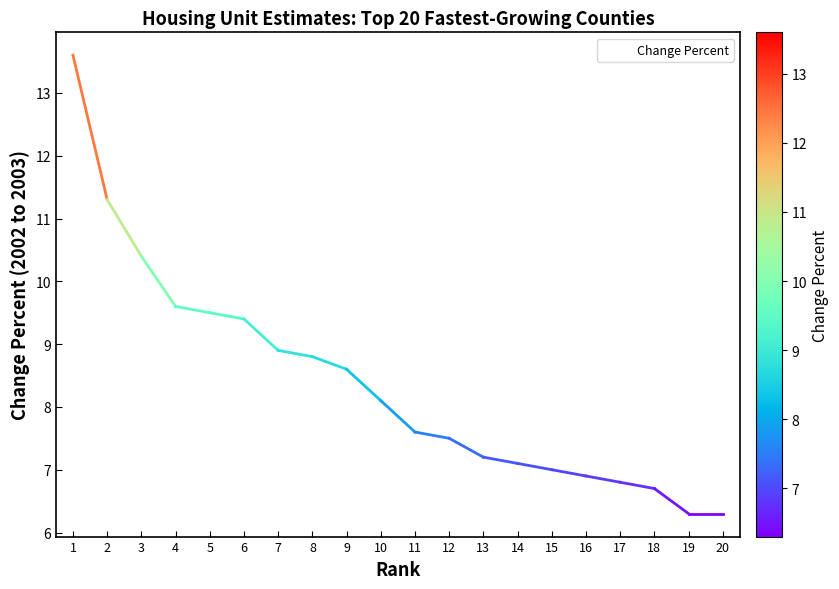

What value does the data have at 11?

7.6